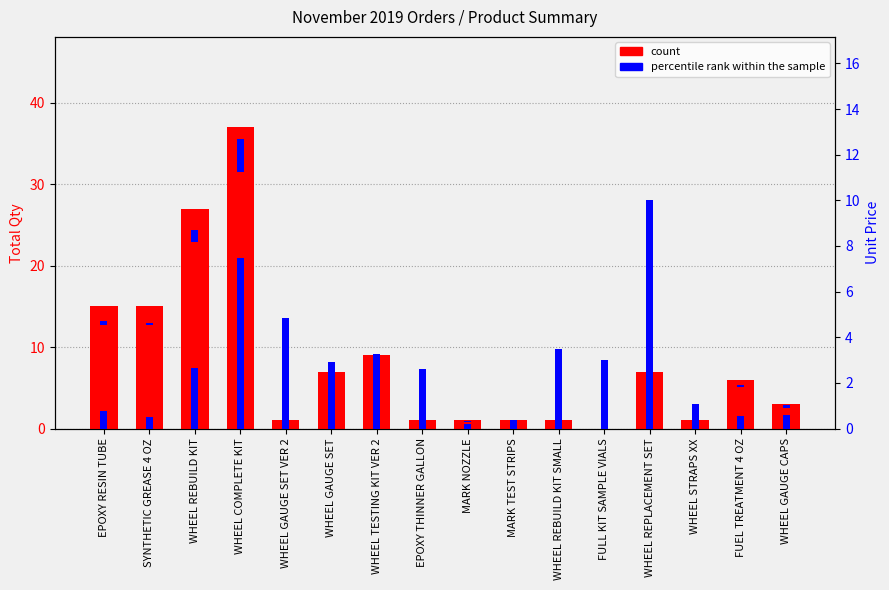

Reading left to right, what are all the values shown in this chart?

count: EPOXY RESIN TUBE=15.0	SYNTHETIC GREASE 4 OZ=15.0	WHEEL REBUILD KIT=27.0	WHEEL COMPLETE KIT=37.0	WHEEL GAUGE SET VER 2=1.0	WHEEL GAUGE SET=7.0	WHEEL TESTING KIT VER 2=9.0	EPOXY THINNER GALLON=1.0	MARK NOZZLE=1.0	MARK TEST STRIPS=1.0	WHEEL REBUILD KIT SMALL=1.0	FULL KIT SAMPLE VIALS=0.0	WHEEL REPLACEMENT SET=7.0	WHEEL STRAPS XX=1.0	FUEL TREATMENT 4 OZ=6.0	WHEEL GAUGE CAPS=3.0
percentile rank within the sample: EPOXY RESIN TUBE=0.8	SYNTHETIC GREASE 4 OZ=0.5	WHEEL REBUILD KIT=2.7	WHEEL COMPLETE KIT=7.5	WHEEL GAUGE SET VER 2=4.8	WHEEL GAUGE SET=2.9	WHEEL TESTING KIT VER 2=2.8	EPOXY THINNER GALLON=2.6	MARK NOZZLE=0.2	MARK TEST STRIPS=0.4	WHEEL REBUILD KIT SMALL=3.5	FULL KIT SAMPLE VIALS=3.0	WHEEL REPLACEMENT SET=10.0	WHEEL STRAPS XX=1.1	FUEL TREATMENT 4 OZ=0.5	WHEEL GAUGE CAPS=0.6